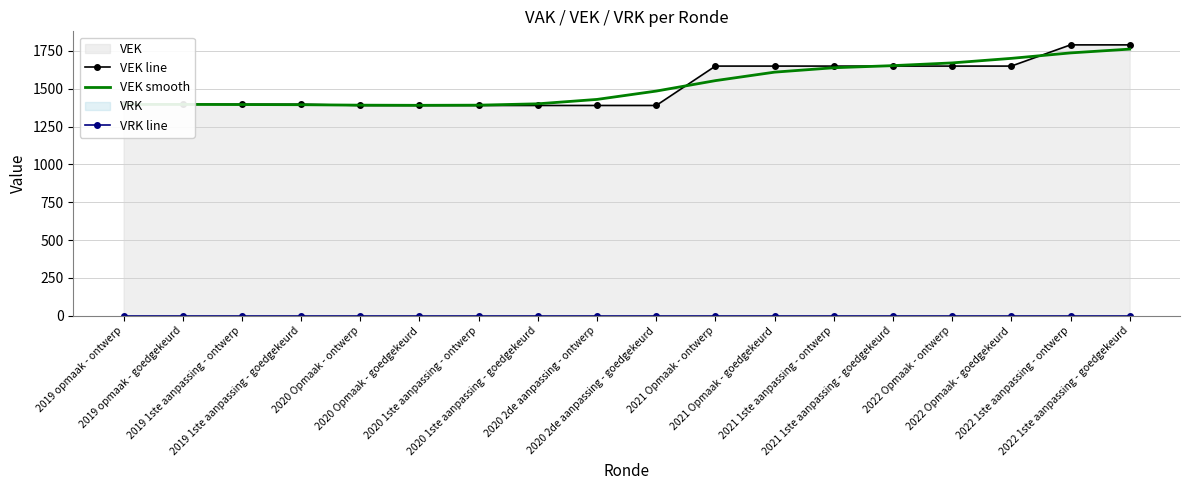

What is the difference between the maximum and minimum values in the VEK line series?

400